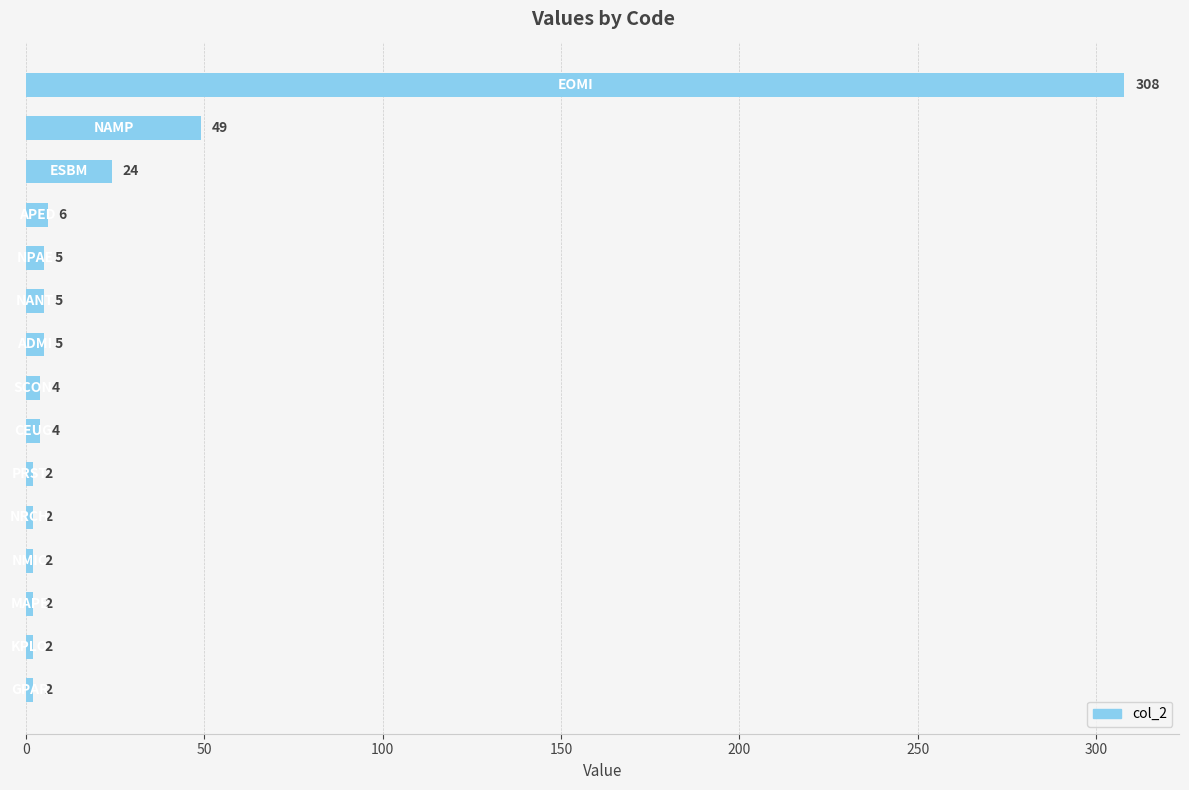

Reading top to bottom, transcribe all the data shown in this chart.

308	49	24	6	5	5	5	4	4	2	2	2	2	2	2